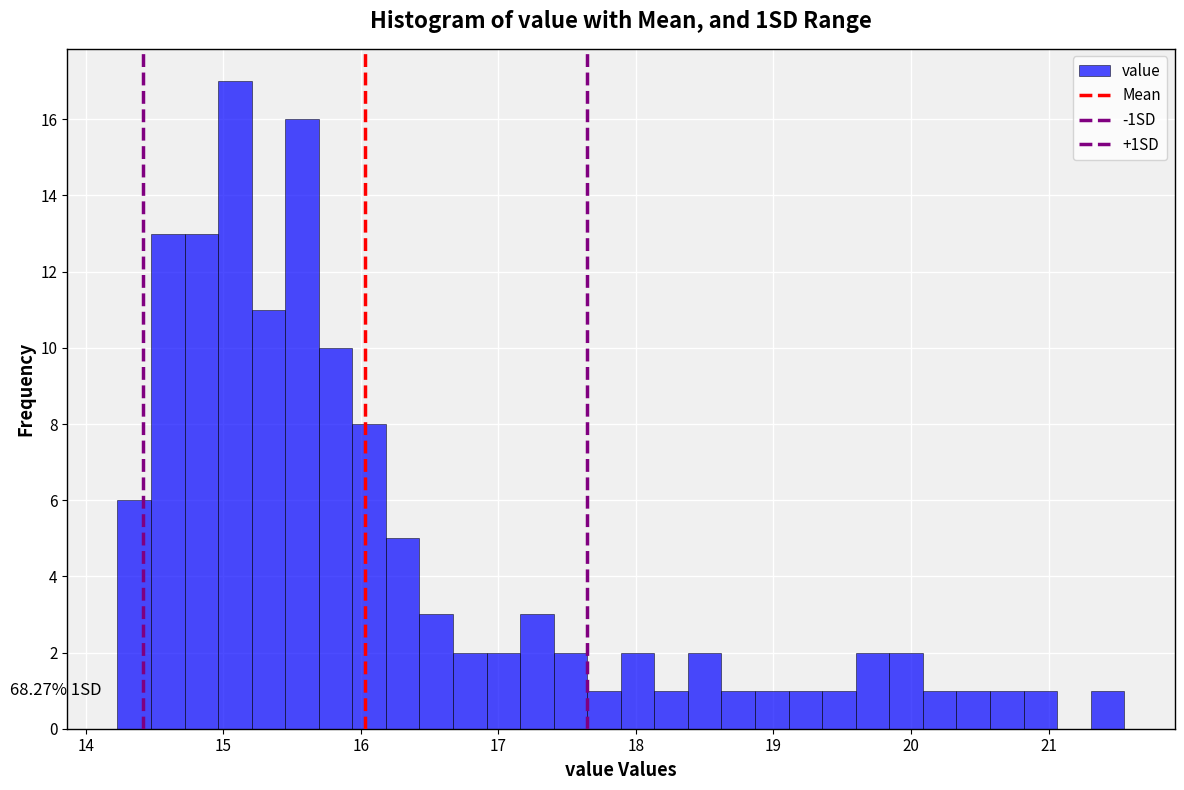

Read against the x-axis, roughly where is the centre of the tallest bar?

15.1